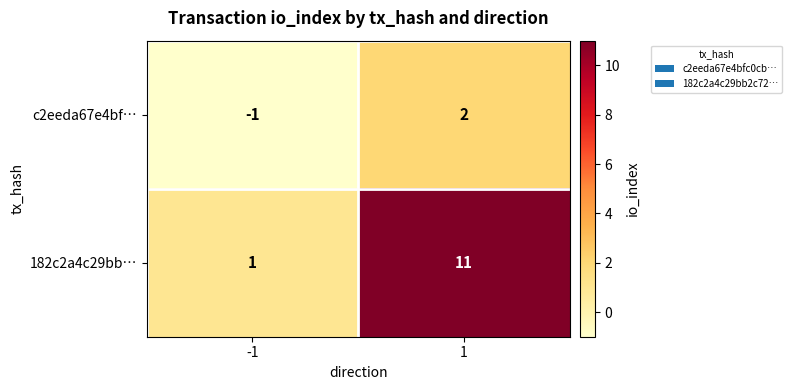

What is the difference between the c2eeda67e4bf… values at -1 and 1?

3